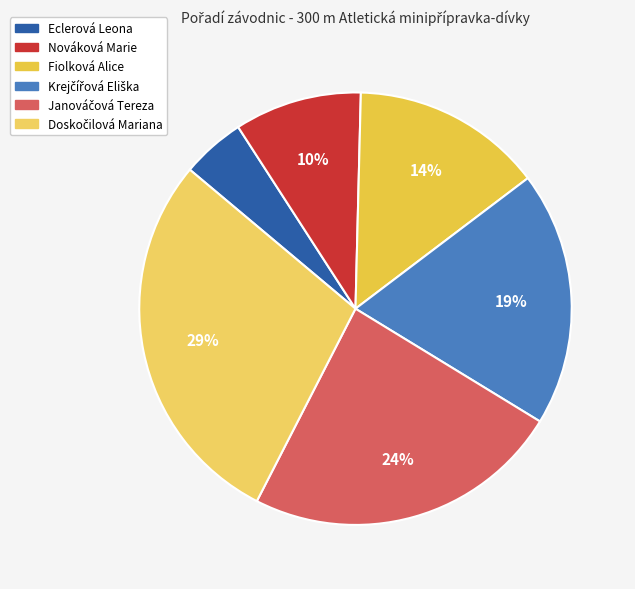

What is the total percentage of Janováčová Tereza and Doskočilová Mariana?

52.4%